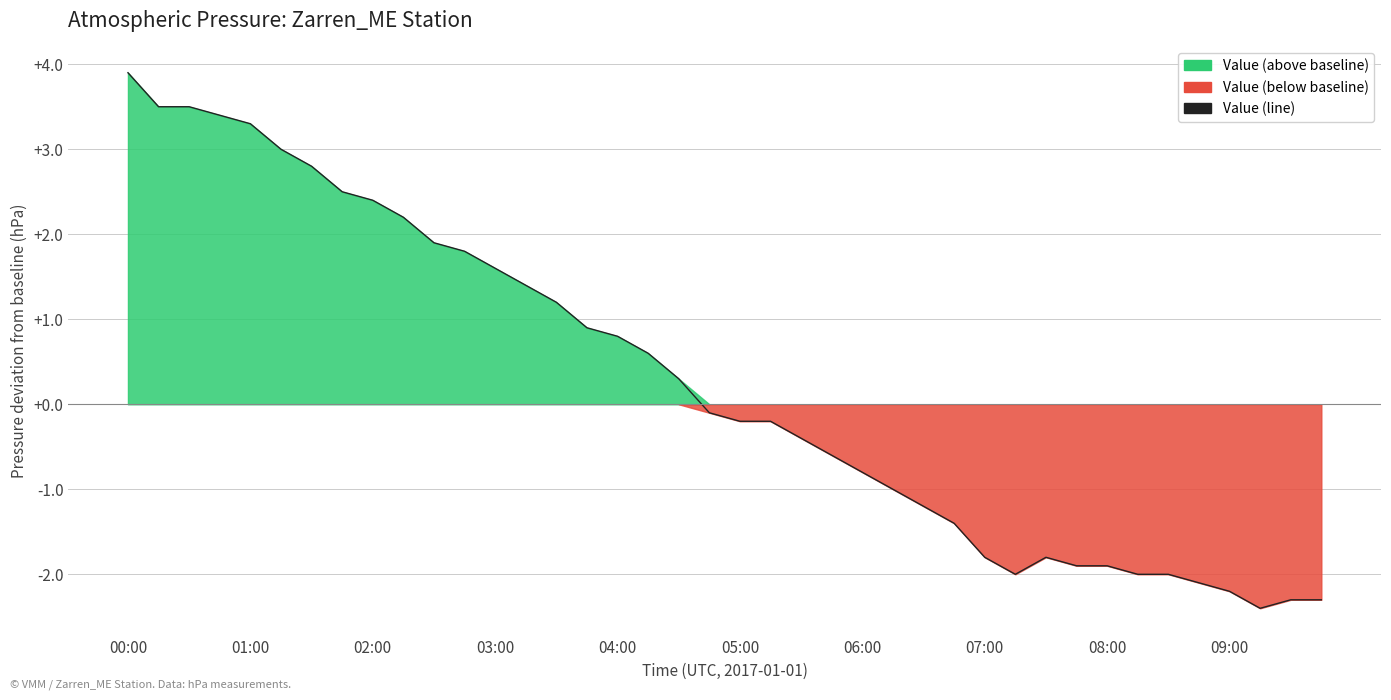

What is the greatest value displayed?

3.9